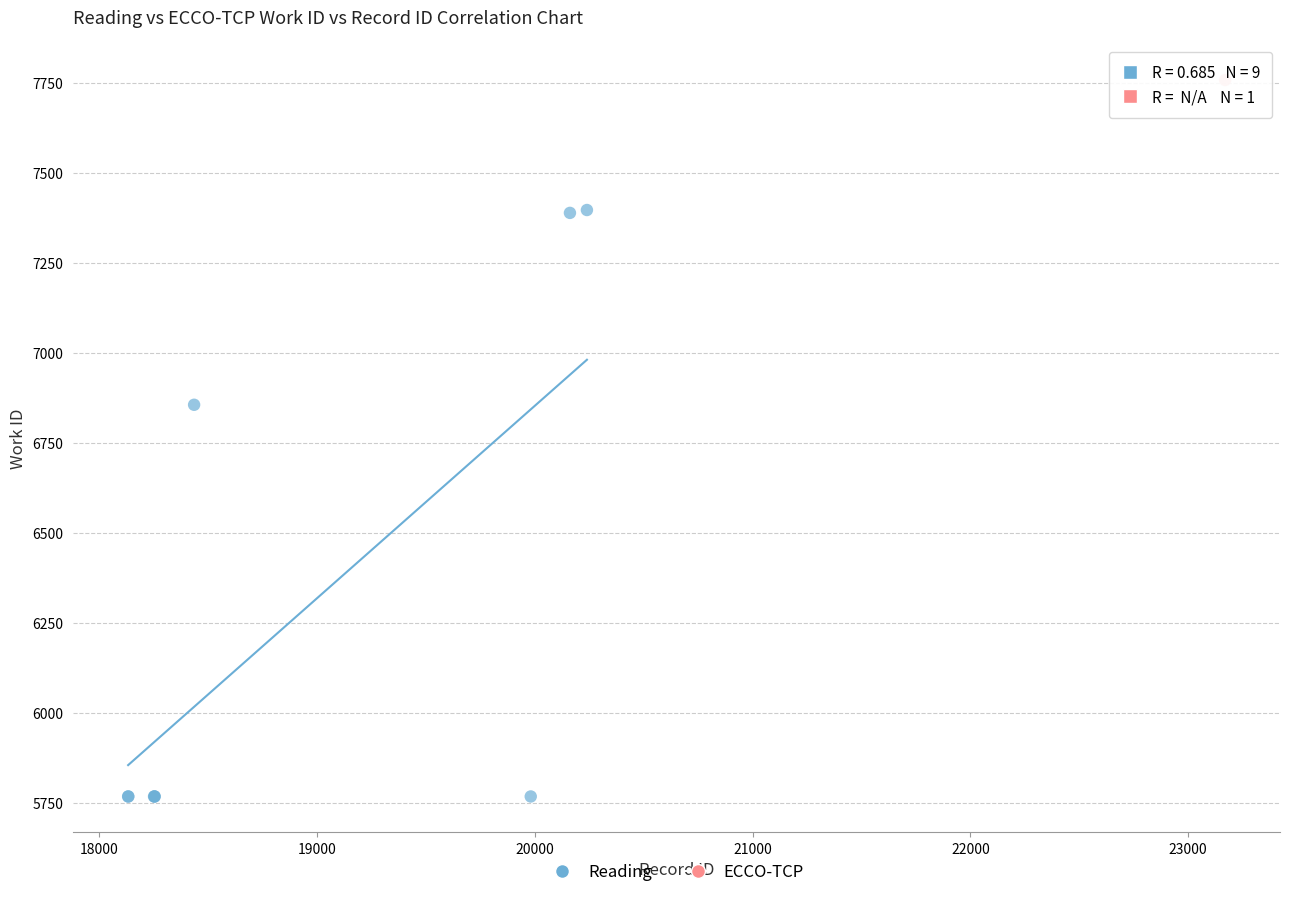

What are all the series names shown in the legend?

Reading, ECCO-TCP